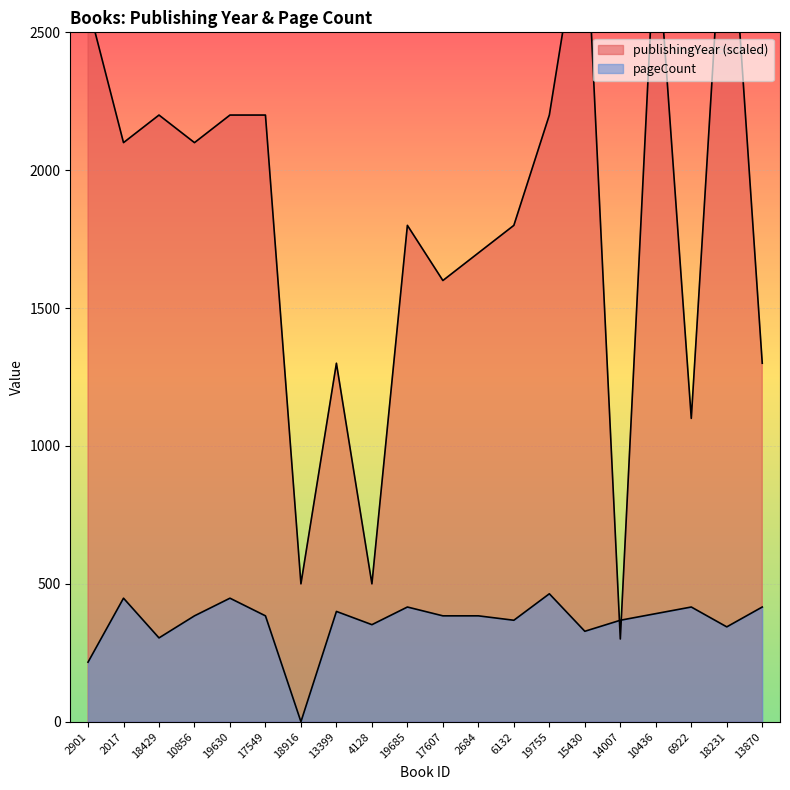

What is the sum of the pageCount values at 18231 and 19630?

792